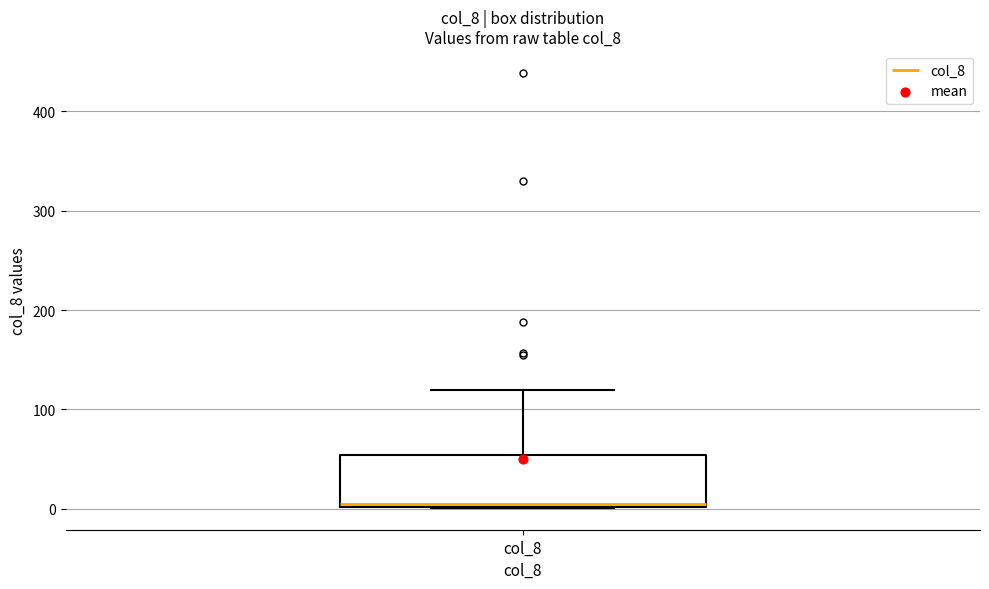

Where does the median line of the box for col_8 sit on the y-axis? The values are not printed on the chart, so give them approximately, as read against the axis.

10